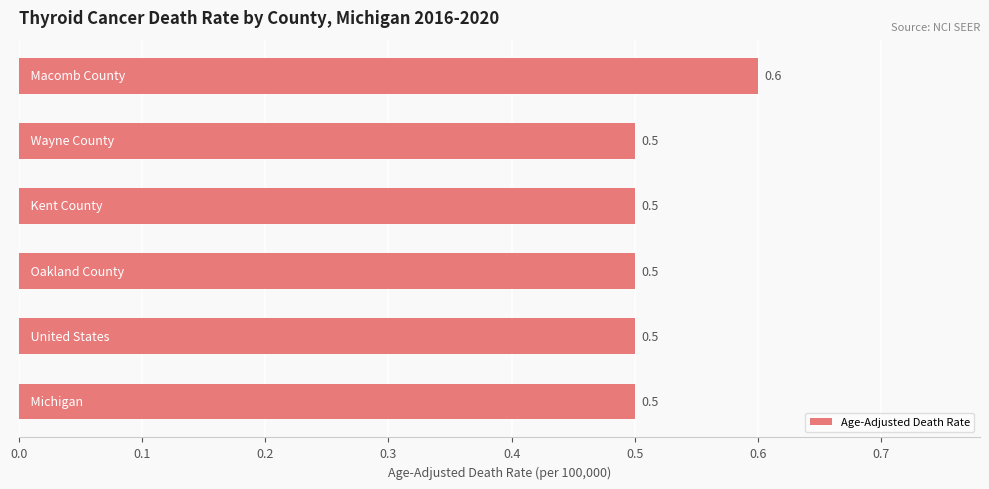

How many values are between 0 and 1?

6